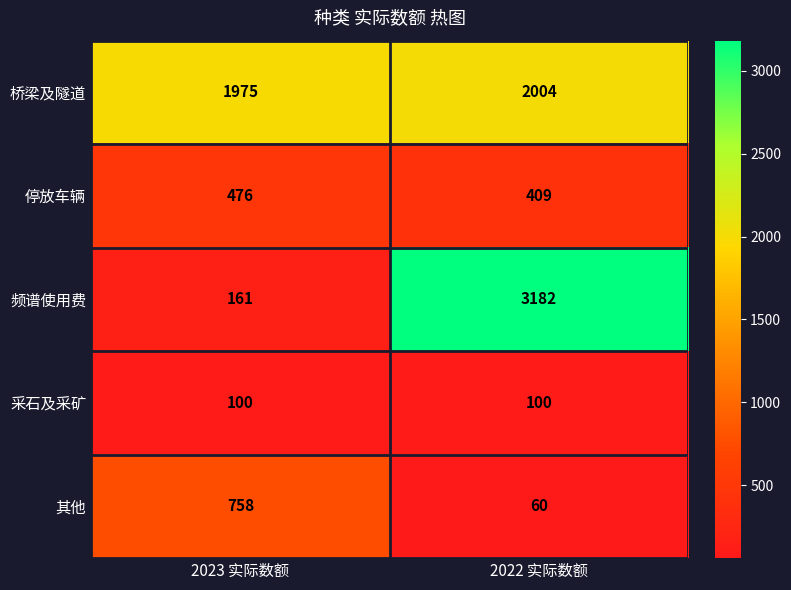

Reading left to right, list all the values displayed in this chart.

桥梁及隧道: 2023 实际数额=1975	2022 实际数额=2004
停放车辆: 2023 实际数额=476	2022 实际数额=409
频谱使用费: 2023 实际数额=161	2022 实际数额=3182
采石及采矿: 2023 实际数额=100	2022 实际数额=100
其他: 2023 实际数额=758	2022 实际数额=60